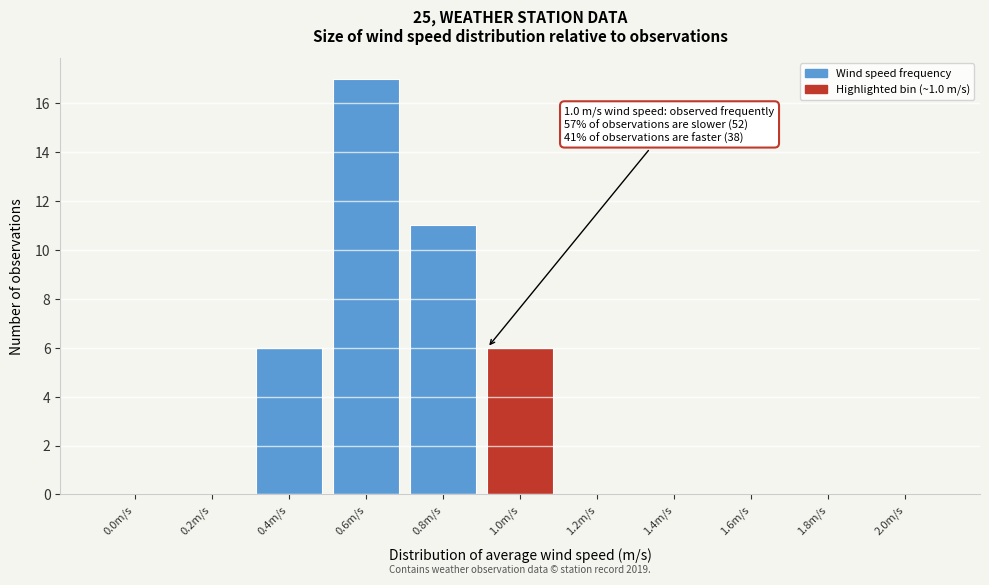

Reading left to right, list all the values displayed in this chart.

0.0m/s=0	0.2m/s=0	0.4m/s=6	0.6m/s=17	0.8m/s=11	1.0m/s=6	1.2m/s=0	1.4m/s=0	1.6m/s=0	1.8m/s=0	2.0m/s=0